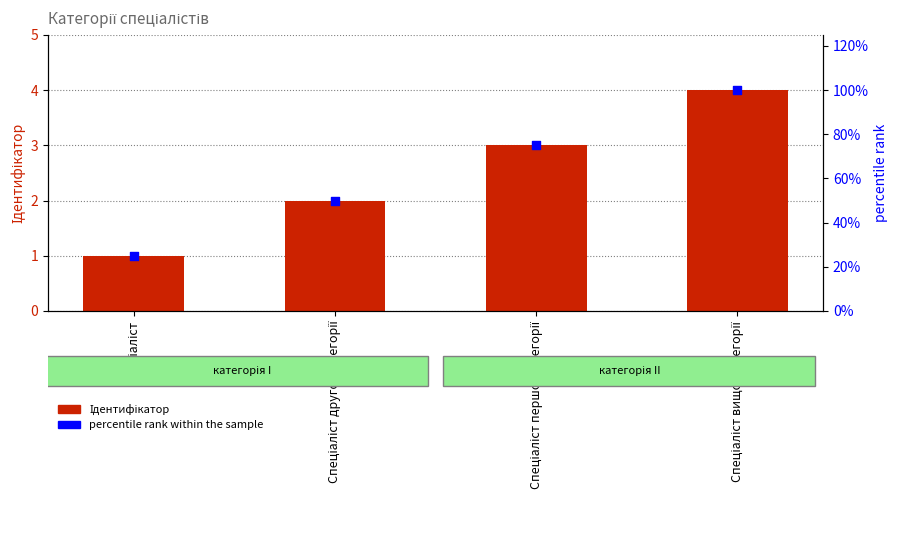

What is the total value across all series at Спеціаліст?

26